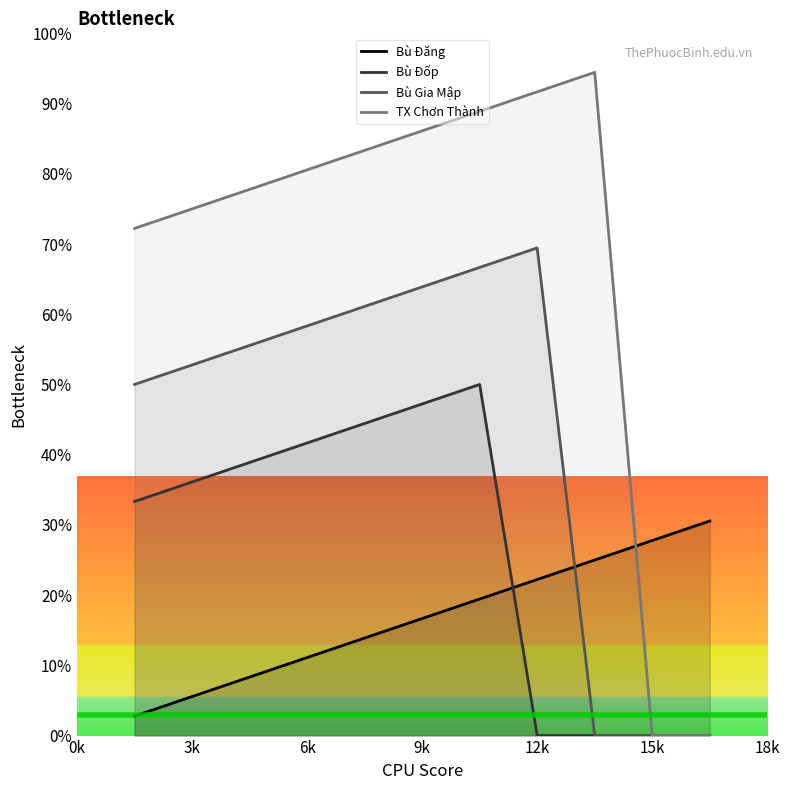

How many lines are shown in the chart?

4